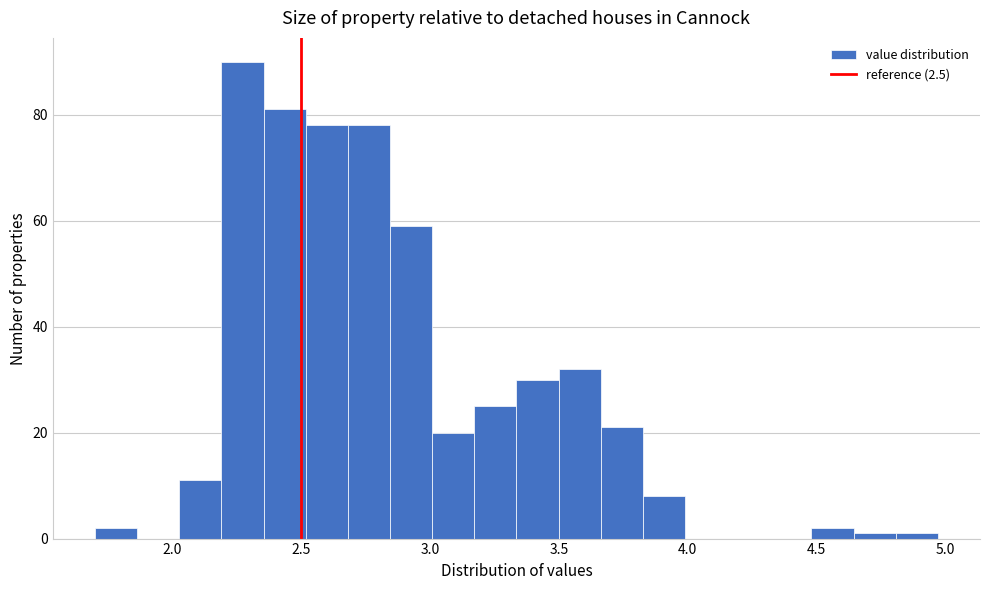

Around what value on the x-axis is the tallest bar? Give the approximate position of its centre, as read against the axis.

2.25